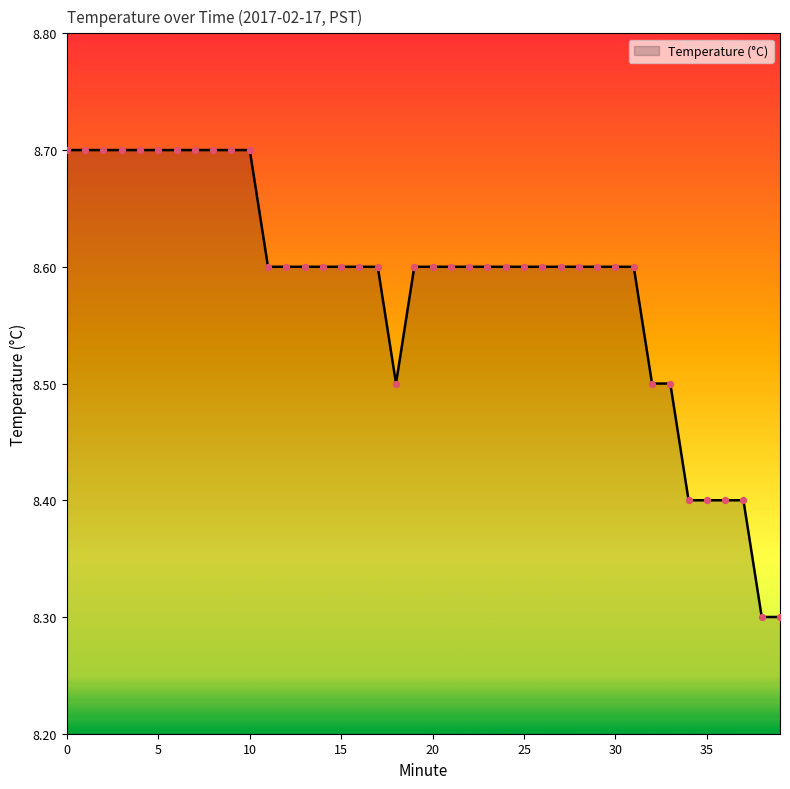

What is the greatest value displayed?

8.7